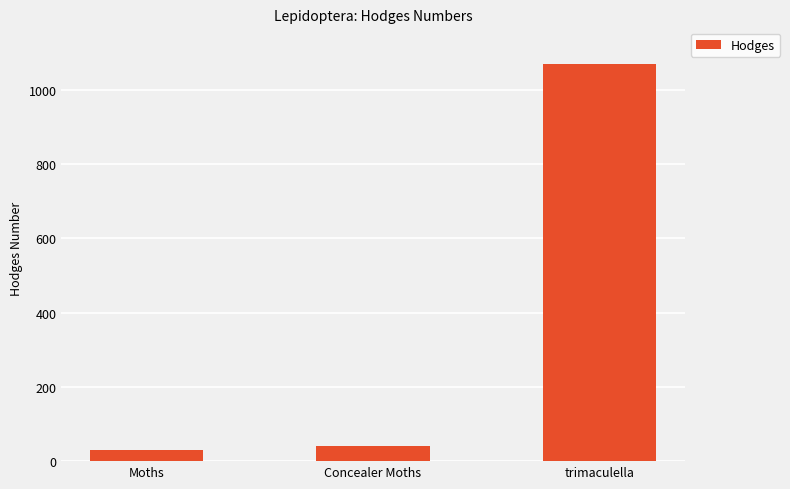

Where does the data first go above 42?

Concealer Moths